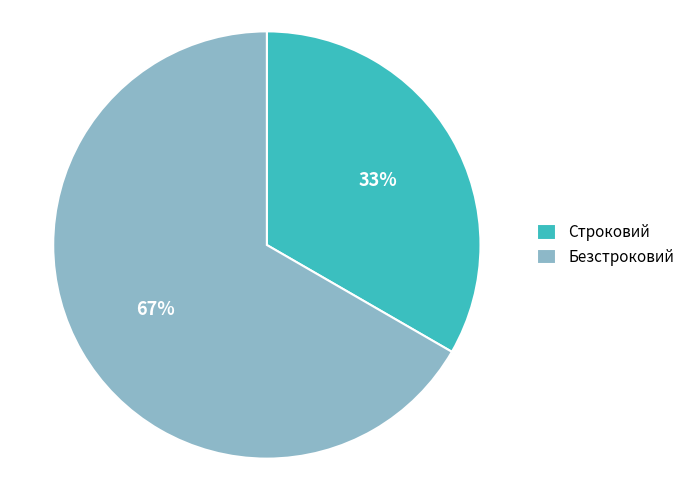

How many slices are in this pie chart?

2